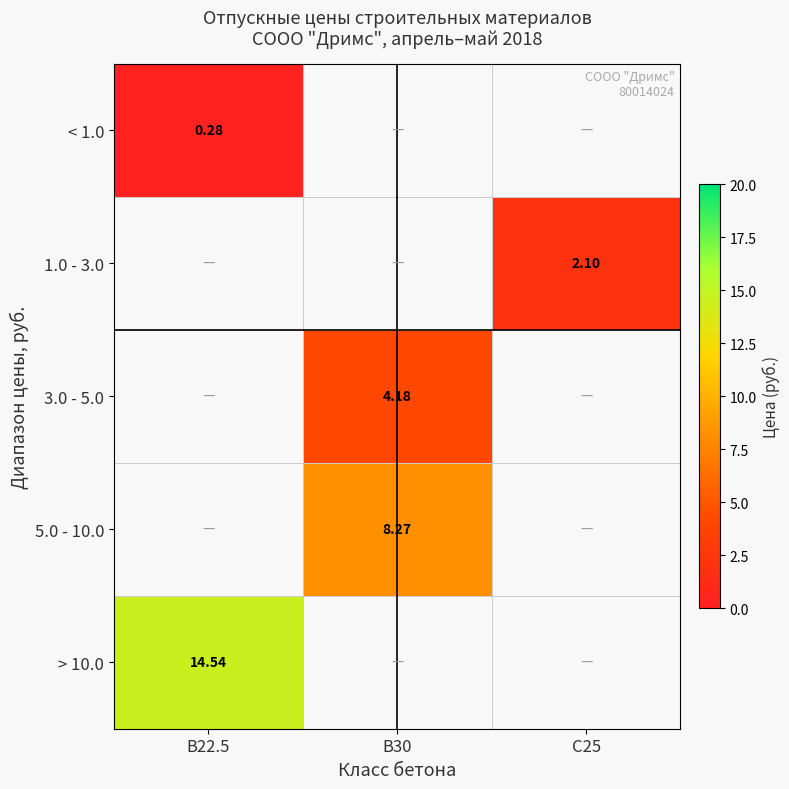

Between B22.5 and C25, which is larger?

C25